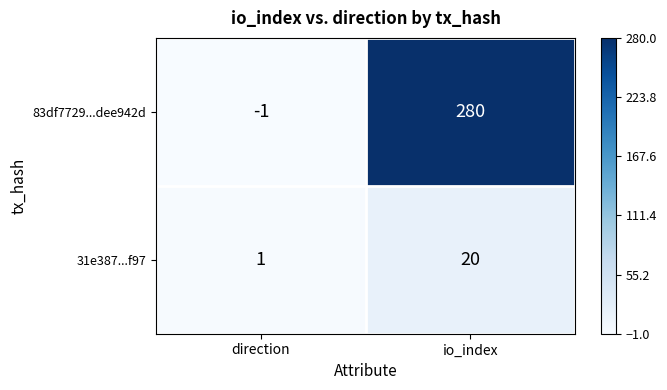

How many distinct data groups are displayed?

2